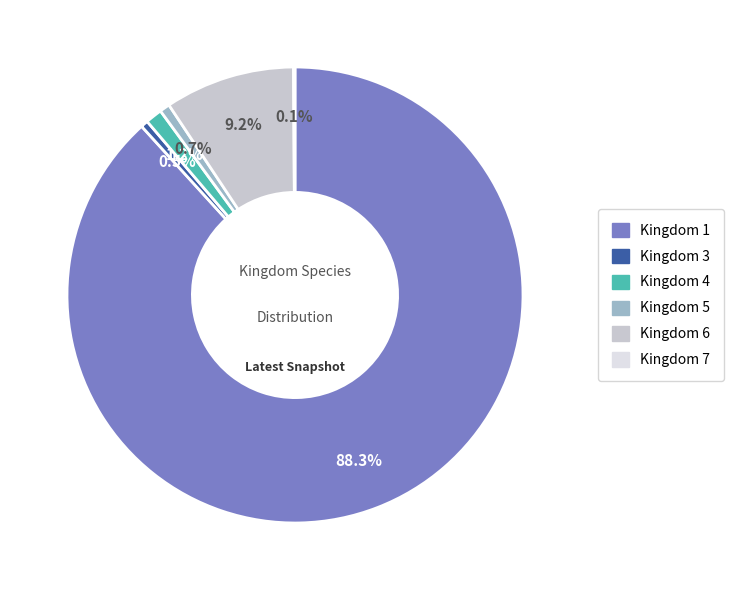

Is there a majority slice in this chart?

Yes